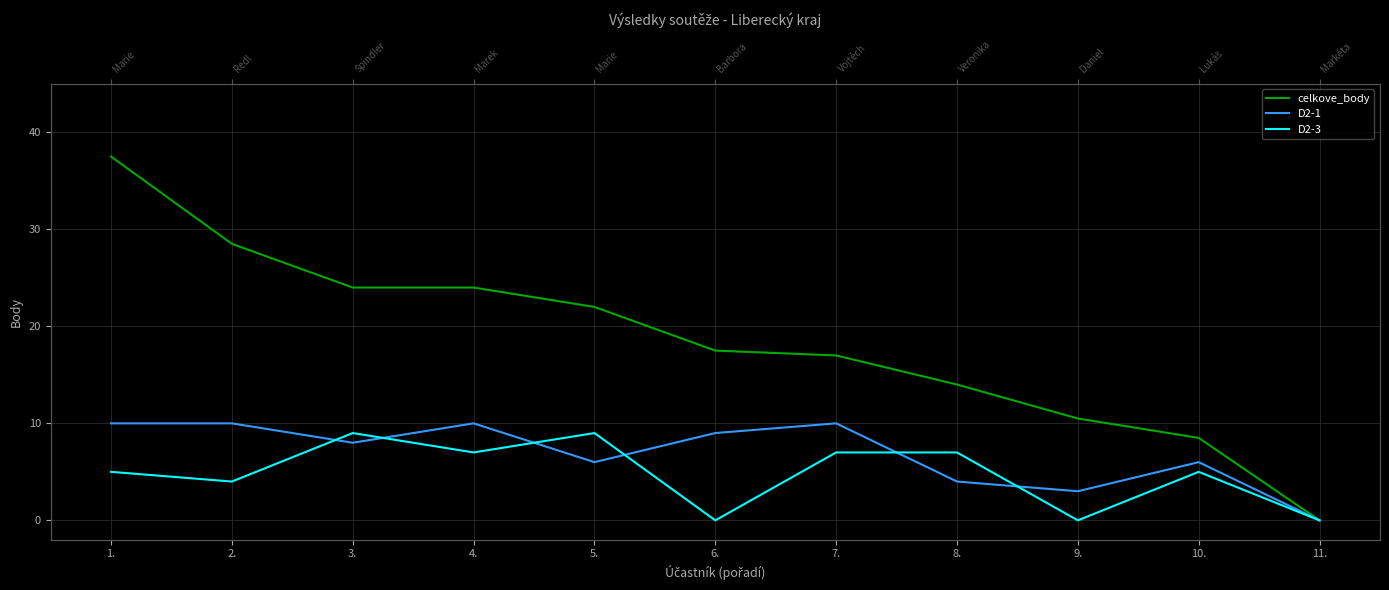

What is the label of the 11th point from the right?

1.